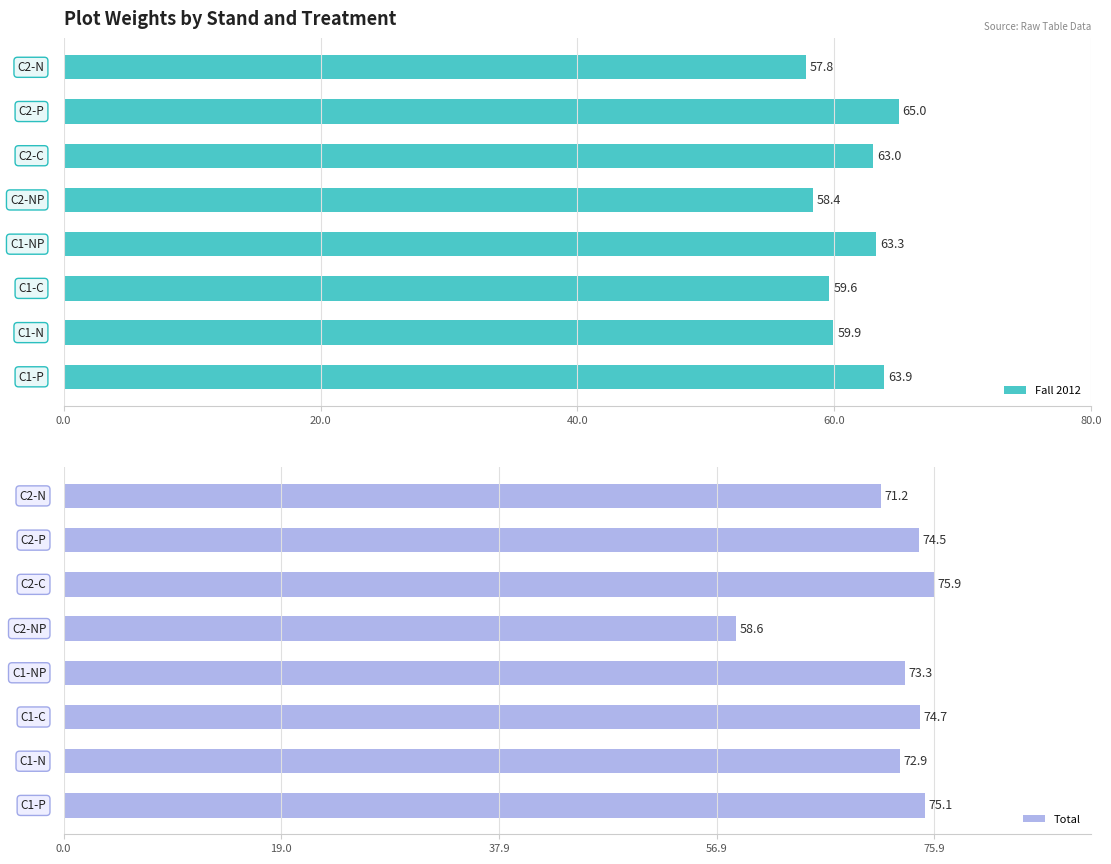

What is the highest value of the Fall 2012 series?

65.0